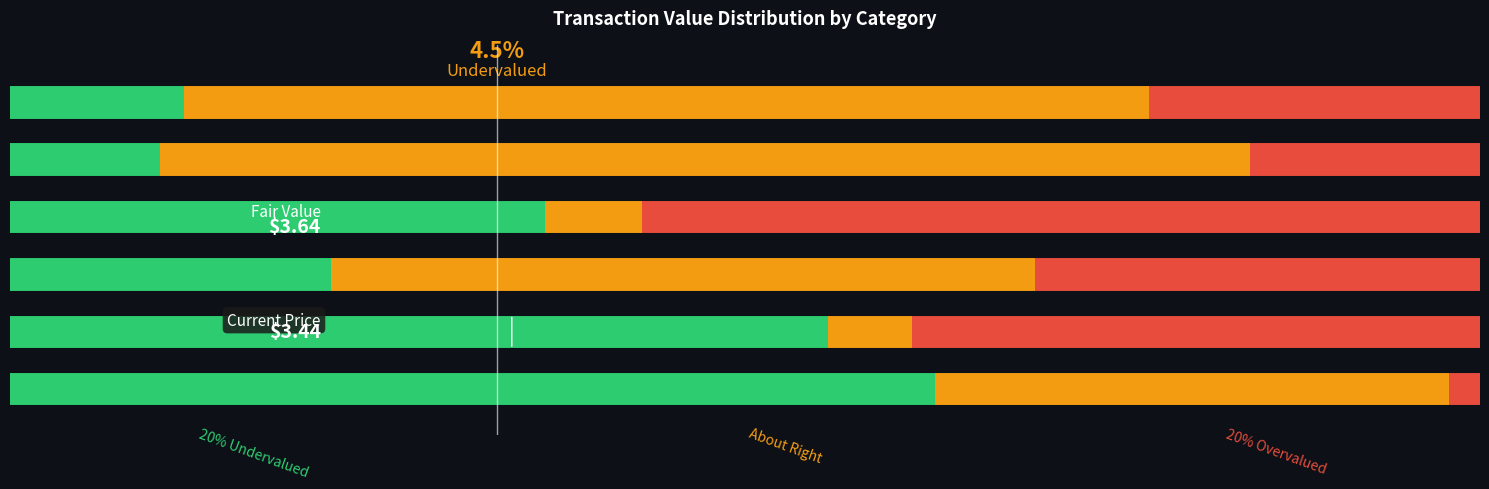

What are all the series names shown in the legend?

Undervalued, About Right, Overvalued